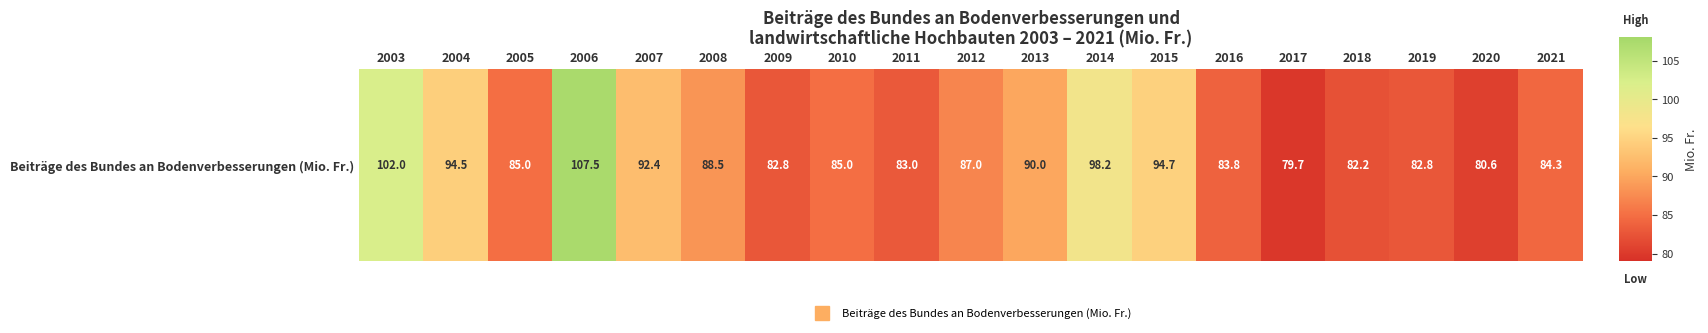

Count the number of categories in the chart.

19